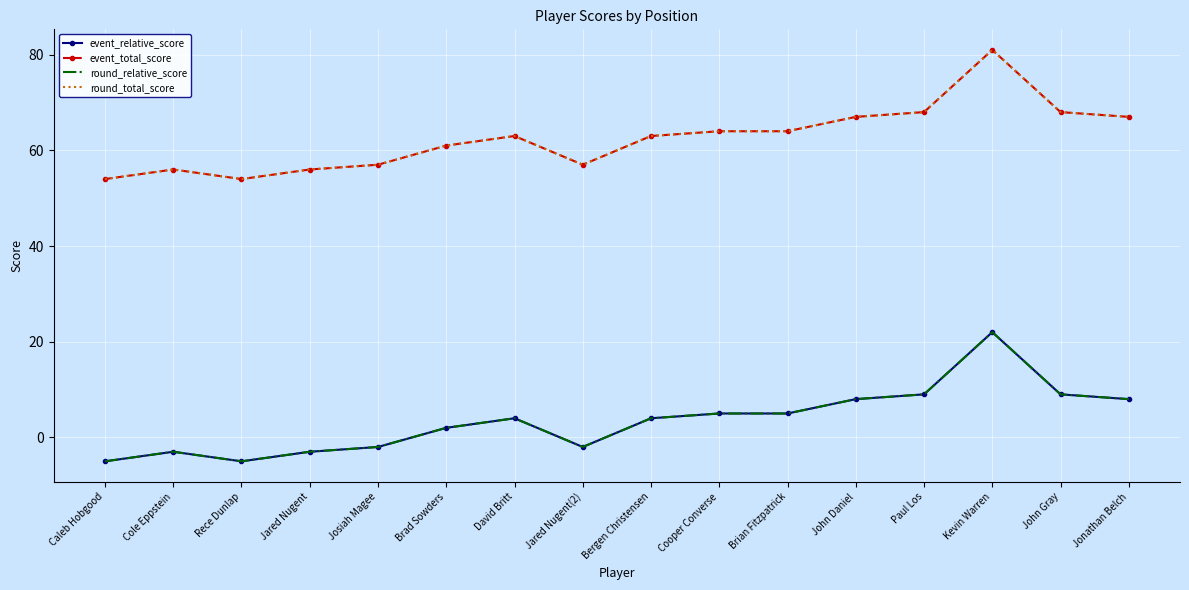

How many lines are shown in the chart?

4